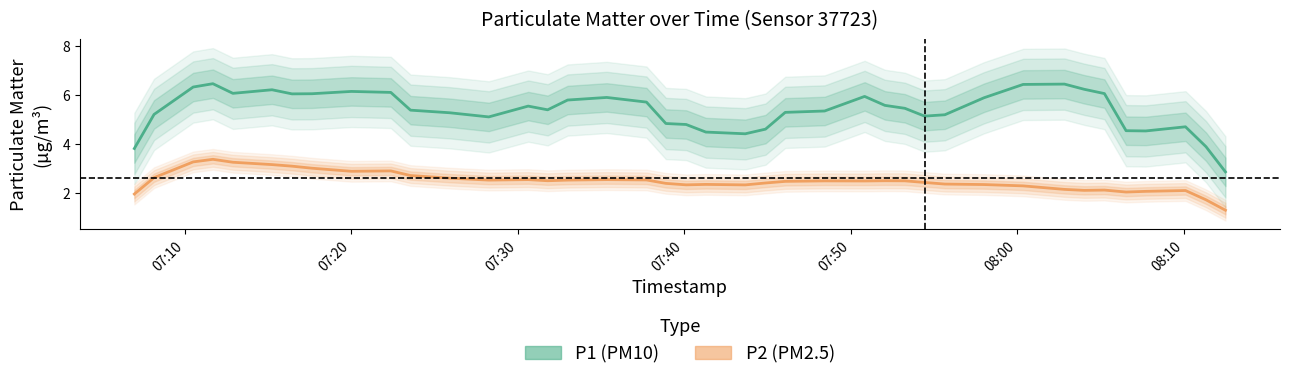

List the series in order of their peak value, lowest first.

P2 (PM2.5), P1 (PM10)